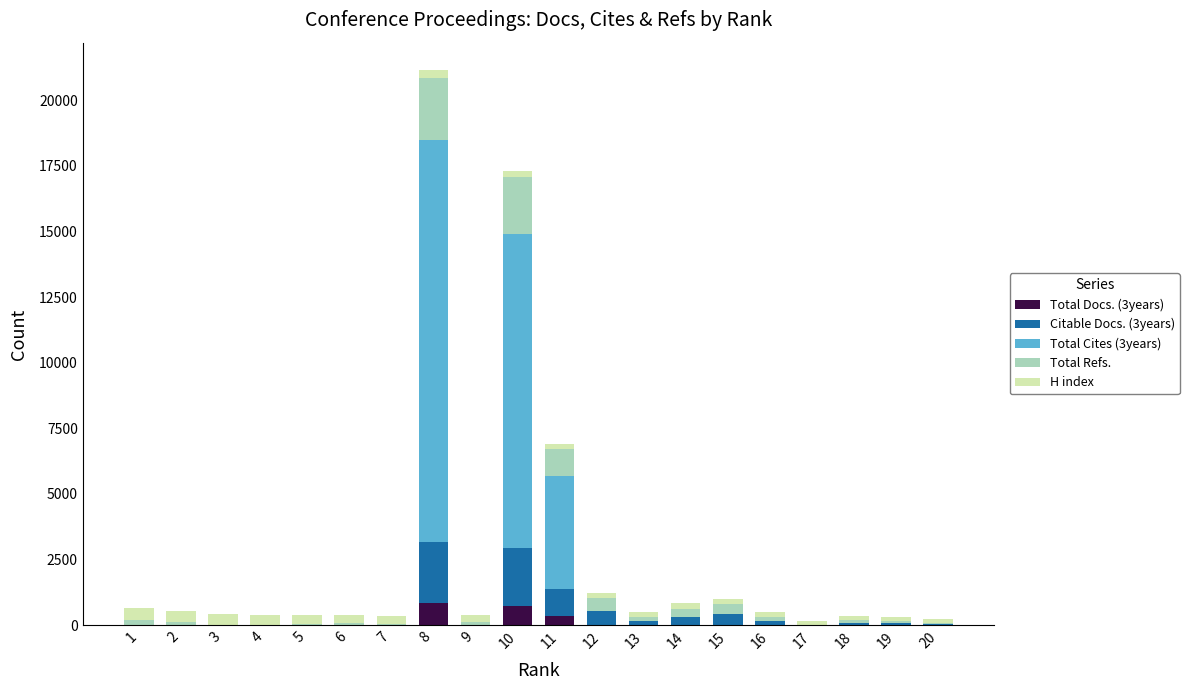

Does the chart contain stacked bars?

Yes